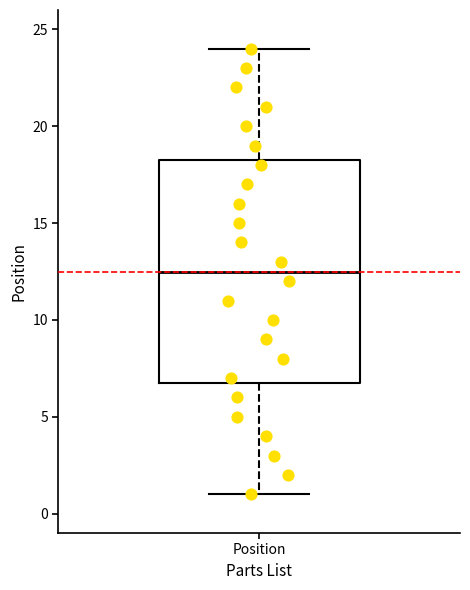

Where does the upper whisker of the box for Position end on the y-axis? The values are not printed on the chart, so give them approximately, as read against the axis.

24.0